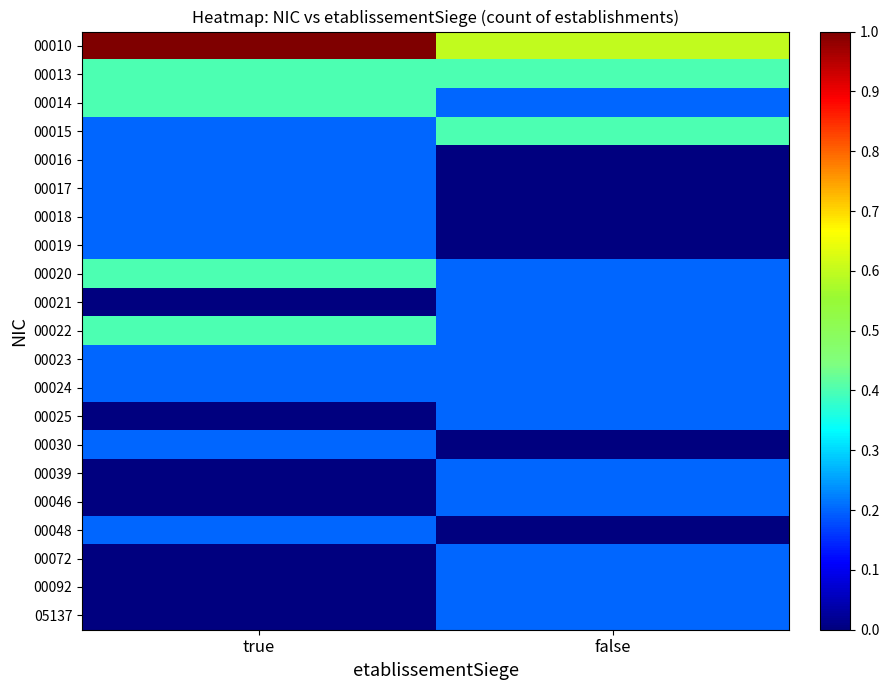

Reading left to right, transcribe all the data shown in this chart.

00010: true=1.0	false=0.6
00013: true=0.4	false=0.4
00014: true=0.4	false=0.2
00015: true=0.2	false=0.4
00016: true=0.2	false=0.0
00017: true=0.2	false=0.0
00018: true=0.2	false=0.0
00019: true=0.2	false=0.0
00020: true=0.4	false=0.2
00021: true=0.0	false=0.2
00022: true=0.4	false=0.2
00023: true=0.2	false=0.2
00024: true=0.2	false=0.2
00025: true=0.0	false=0.2
00030: true=0.2	false=0.0
00039: true=0.0	false=0.2
00046: true=0.0	false=0.2
00048: true=0.2	false=0.0
00072: true=0.0	false=0.2
00092: true=0.0	false=0.2
05137: true=0.0	false=0.2